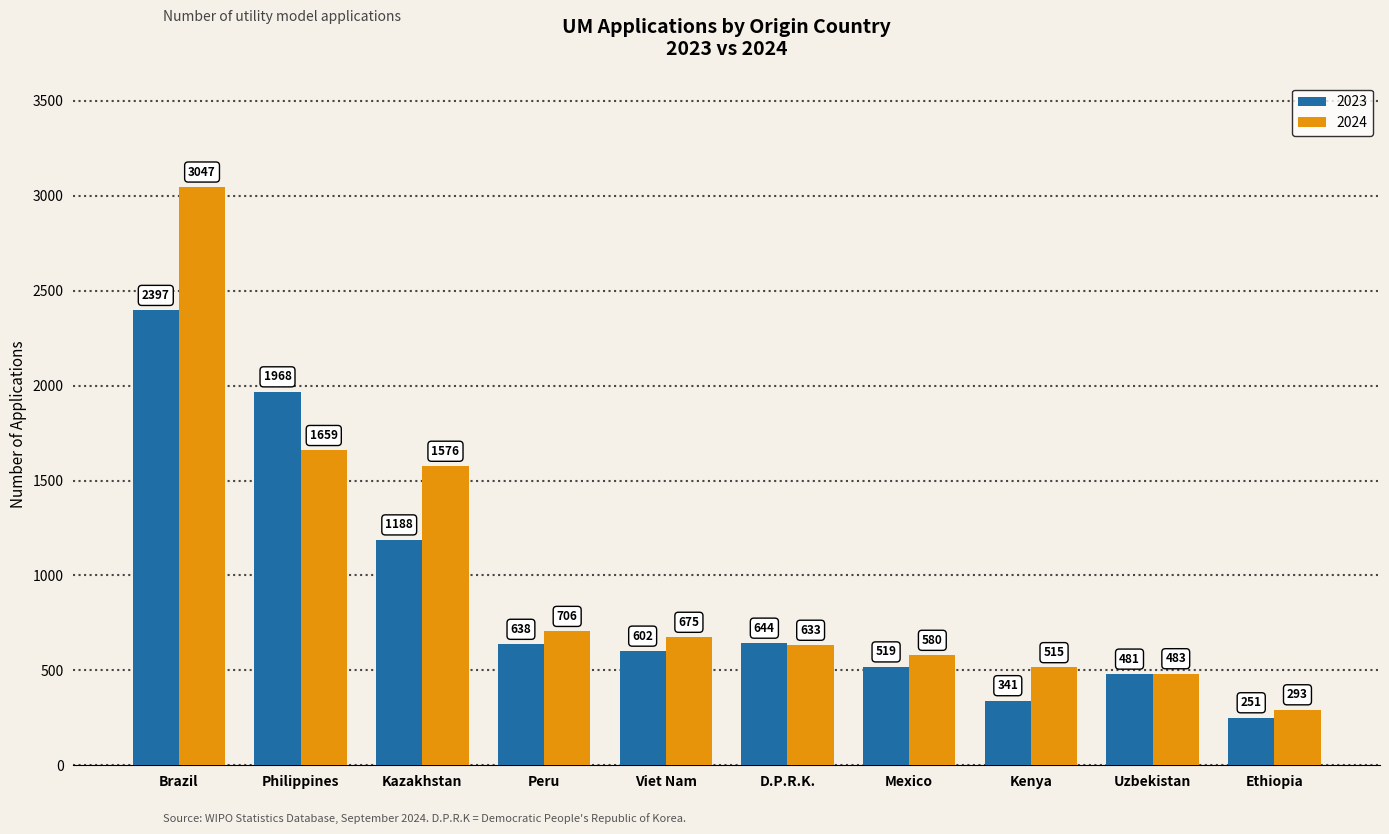

Are the bars grouped side by side (vs. stacked)?

Yes